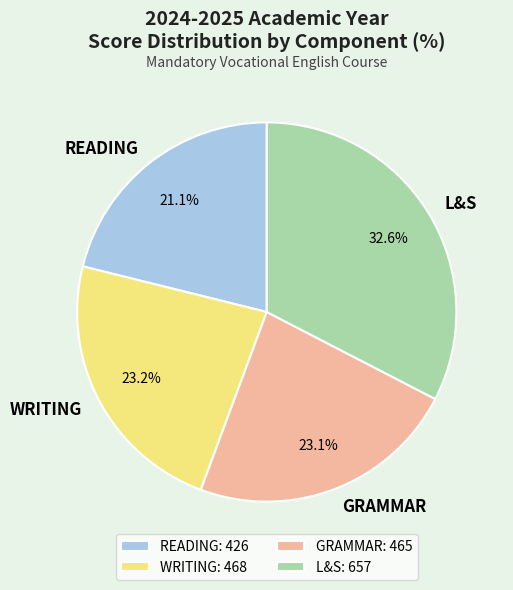

Is WRITING the majority of the pie?

No